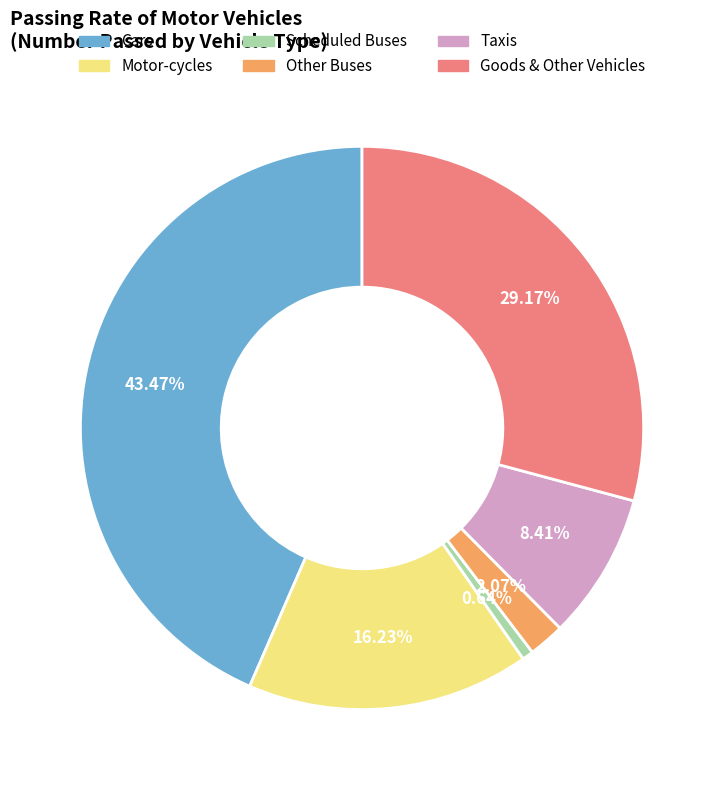

To the nearest percent, what portion does Motor-cycles represent?

16%